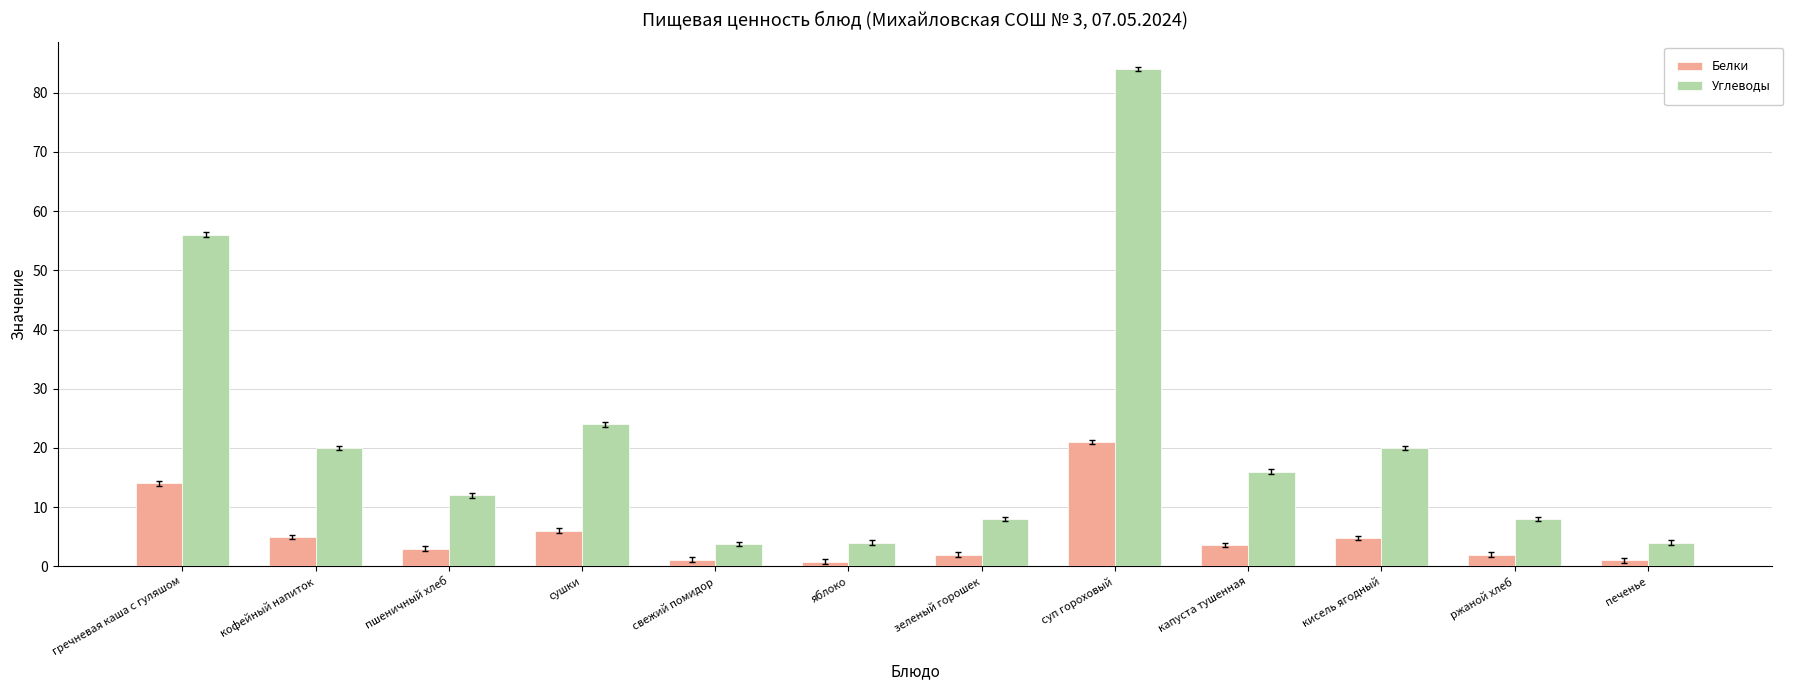

What is the lowest value of the Углеводы series?

3.8